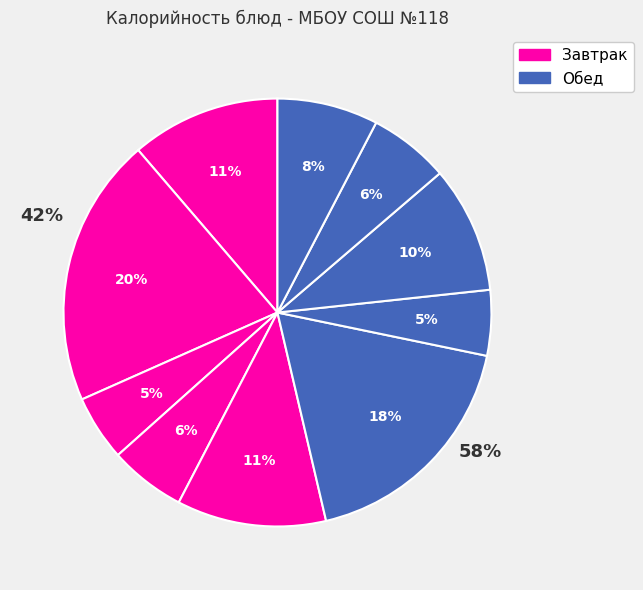

The Борщ сибирский со сметаной (Обед) slice represents 1% of the pie. True or false?

False